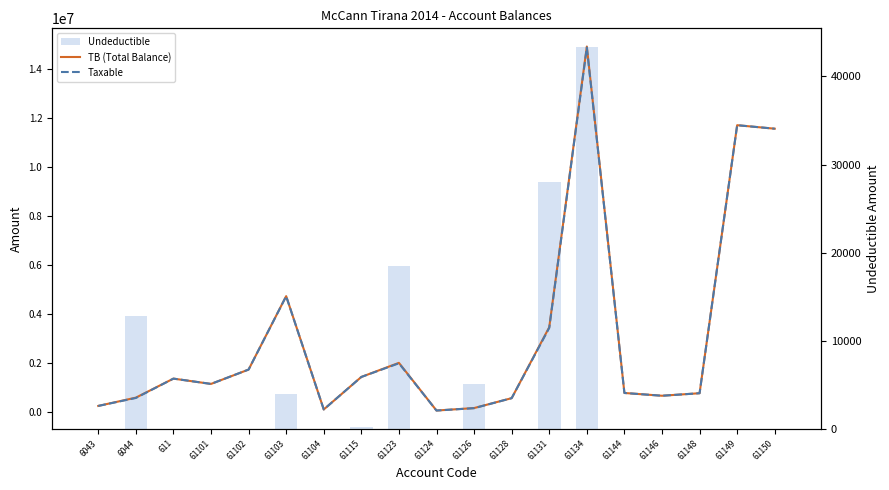

How many groups of bars are there?

19